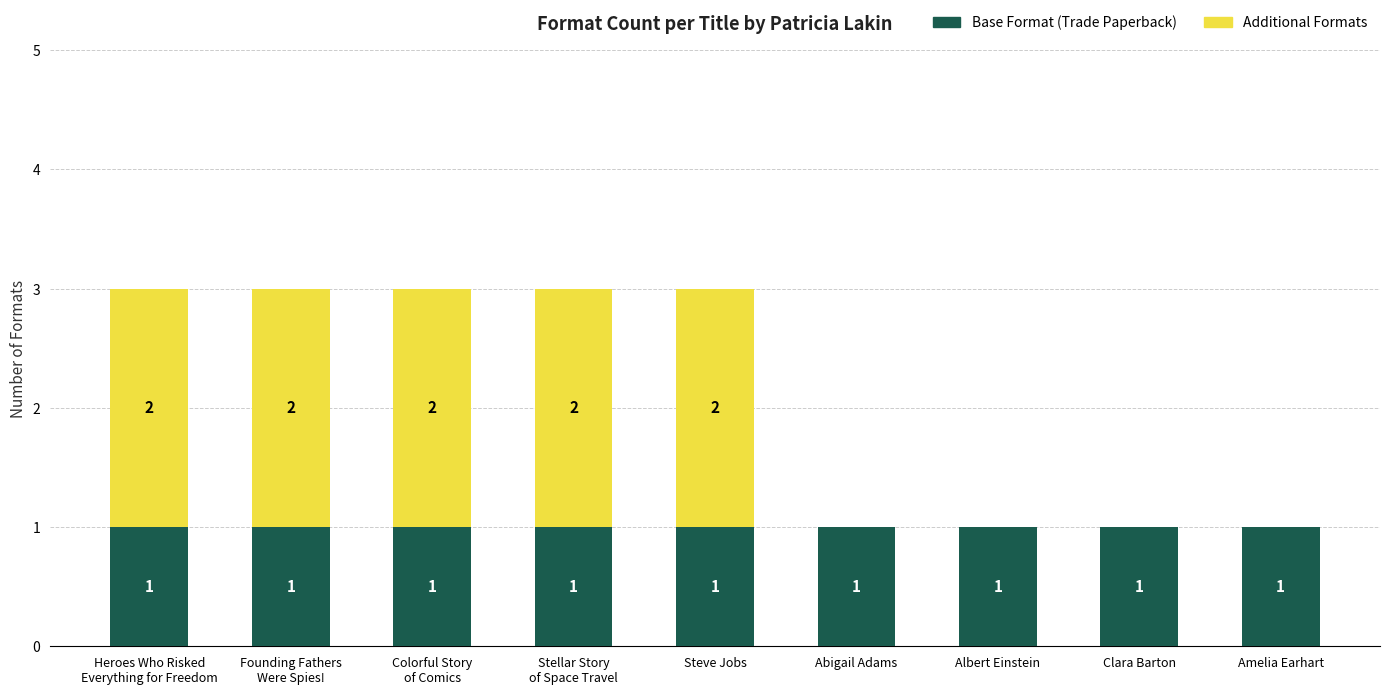

The Base Format (Trade Paperback) series shows 1 at Steve Jobs. True or false?

True